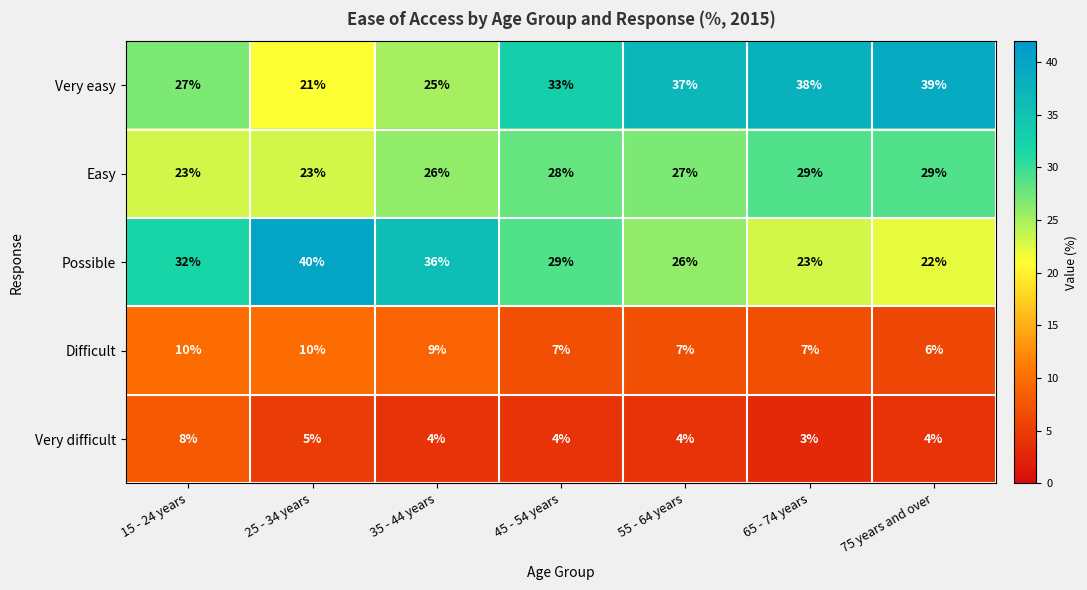

At how many categories does at least one series exceed 29?

7